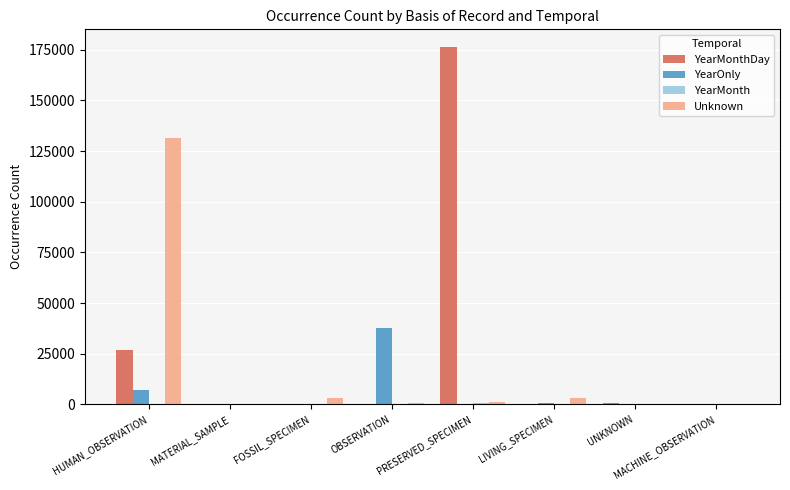

What is the sum of all Unknown values?

140029